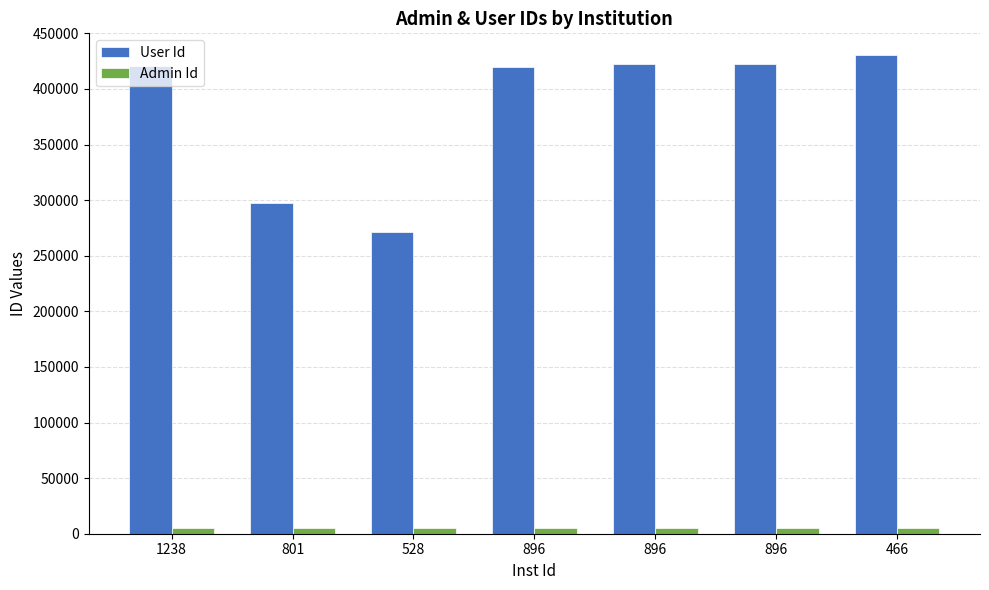

List the labels in order of Admin Id value, smallest first.

1238, 801, 528, 896, 896, 896, 466